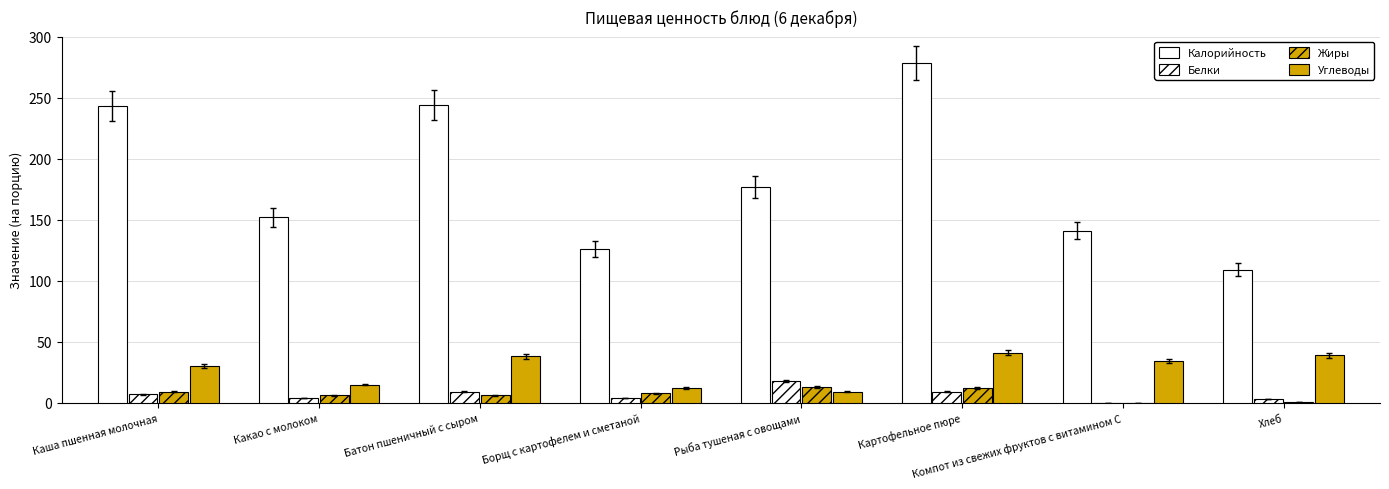

What is the average value of the Углеводы series?

27